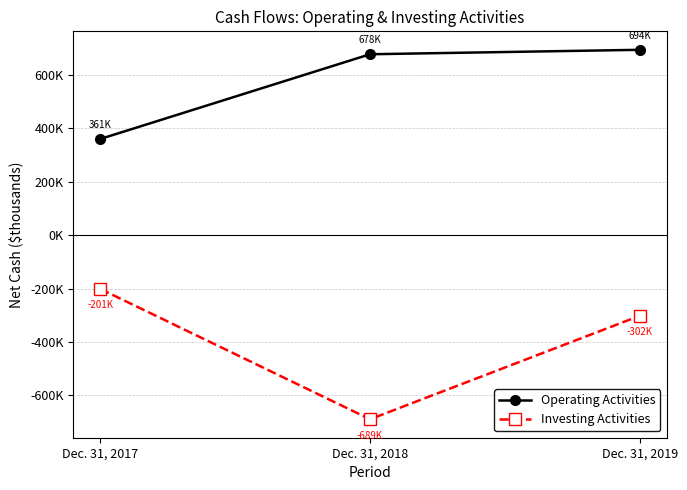

At which category does the chart reach its peak across all series?

Dec. 31, 2019